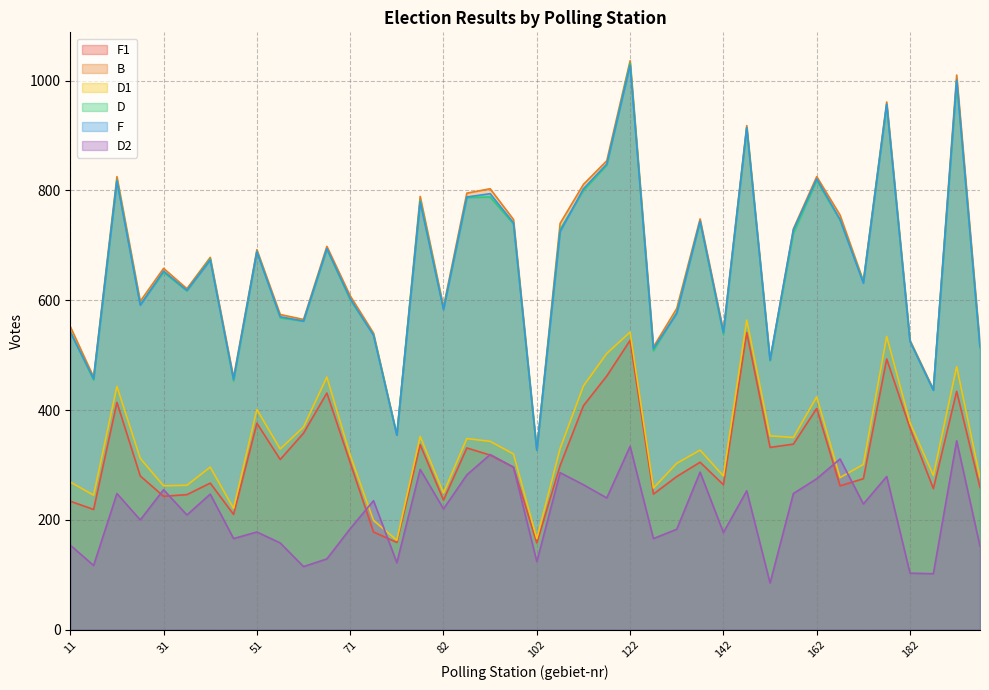

How many lines are shown in the chart?

6